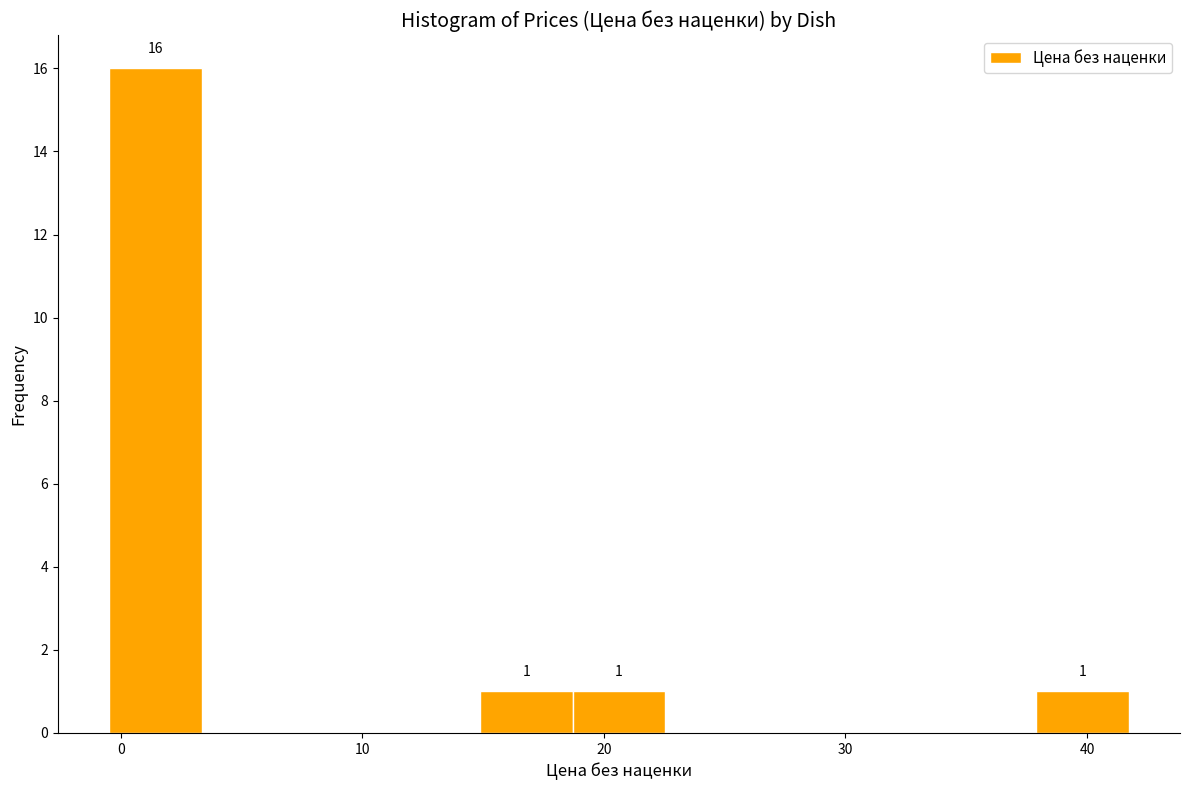

Read against the x-axis, roughly where is the centre of the tallest bar?

1